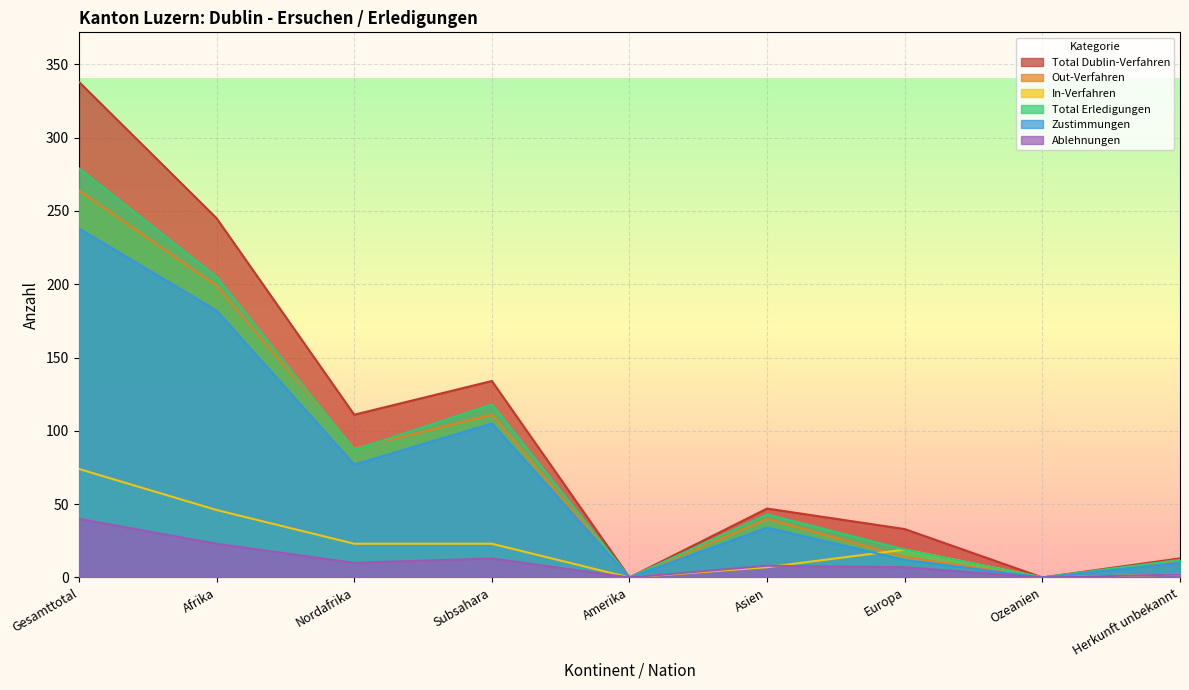

How many values in the In-Verfahren series exceed 19?

4